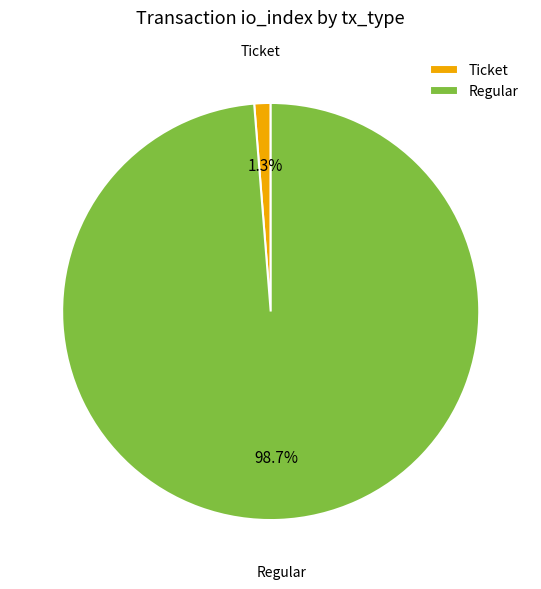

What is the largest slice in the pie chart?

Regular